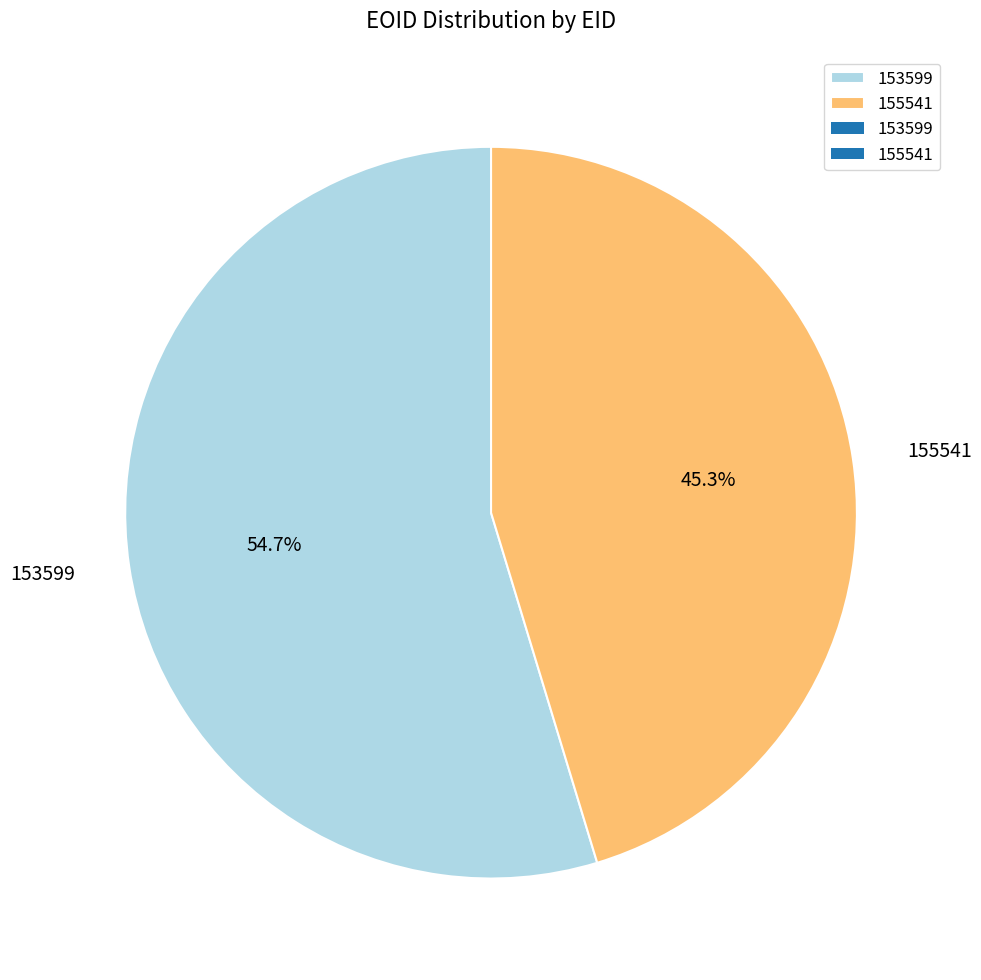

Which category has the smallest portion of the pie?

155541